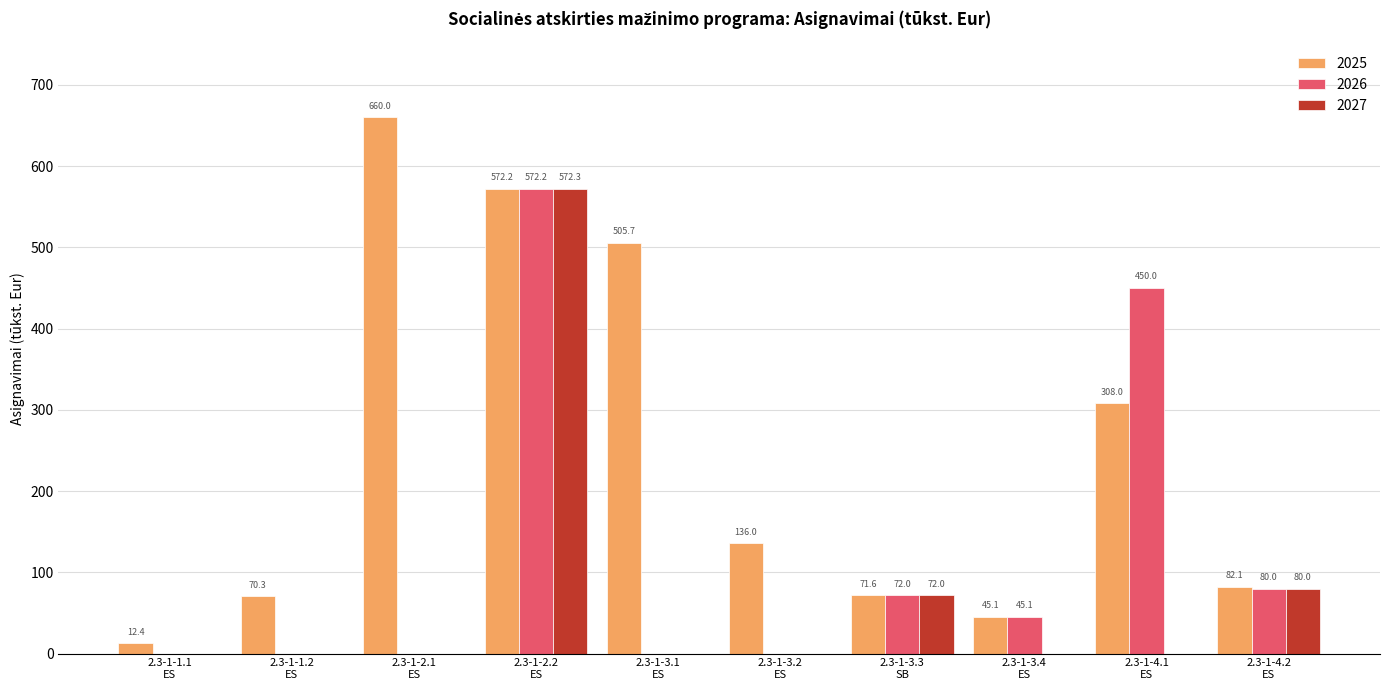

Which series has the largest total across all categories?

2025